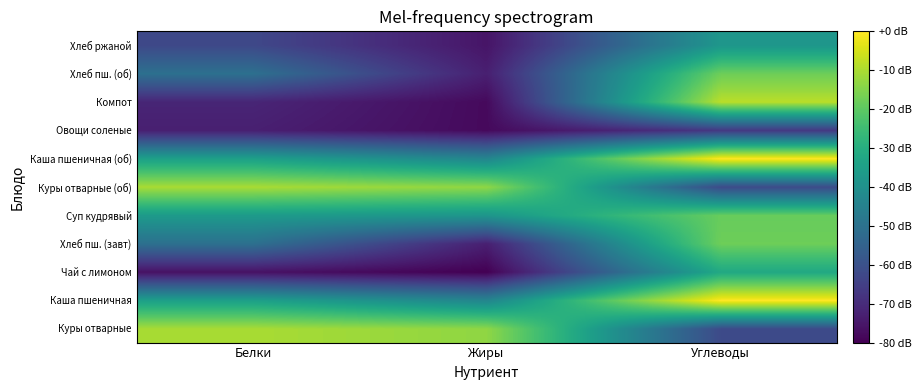

Reading right to left, what are all the values shown in this chart?

Куры отварные: Углеводы=0.9	Жиры=3.2	Белки=3.4
Каша пшеничная: Углеводы=3.9	Жиры=1.8	Белки=2.2
Чай с лимоном: Углеводы=2.3	Жиры=0.0	Белки=0.2
Хлеб пш. (завт): Углеводы=3.0	Жиры=0.3	Белки=1.4
Суп кудрявый: Углеводы=3.0	Жиры=2.0	Белки=2.1
Куры отварные (об): Углеводы=0.9	Жиры=3.2	Белки=3.4
Каша пшеничная (об): Углеводы=3.9	Жиры=1.8	Белки=2.2
Овощи соленые: Углеводы=0.6	Жиры=0.1	Белки=0.3
Компот: Углеводы=3.5	Жиры=0.1	Белки=0.4
Хлеб пш. (об): Углеводы=3.0	Жиры=0.3	Белки=1.4
Хлеб ржаной: Углеводы=2.0	Жиры=0.2	Белки=0.8